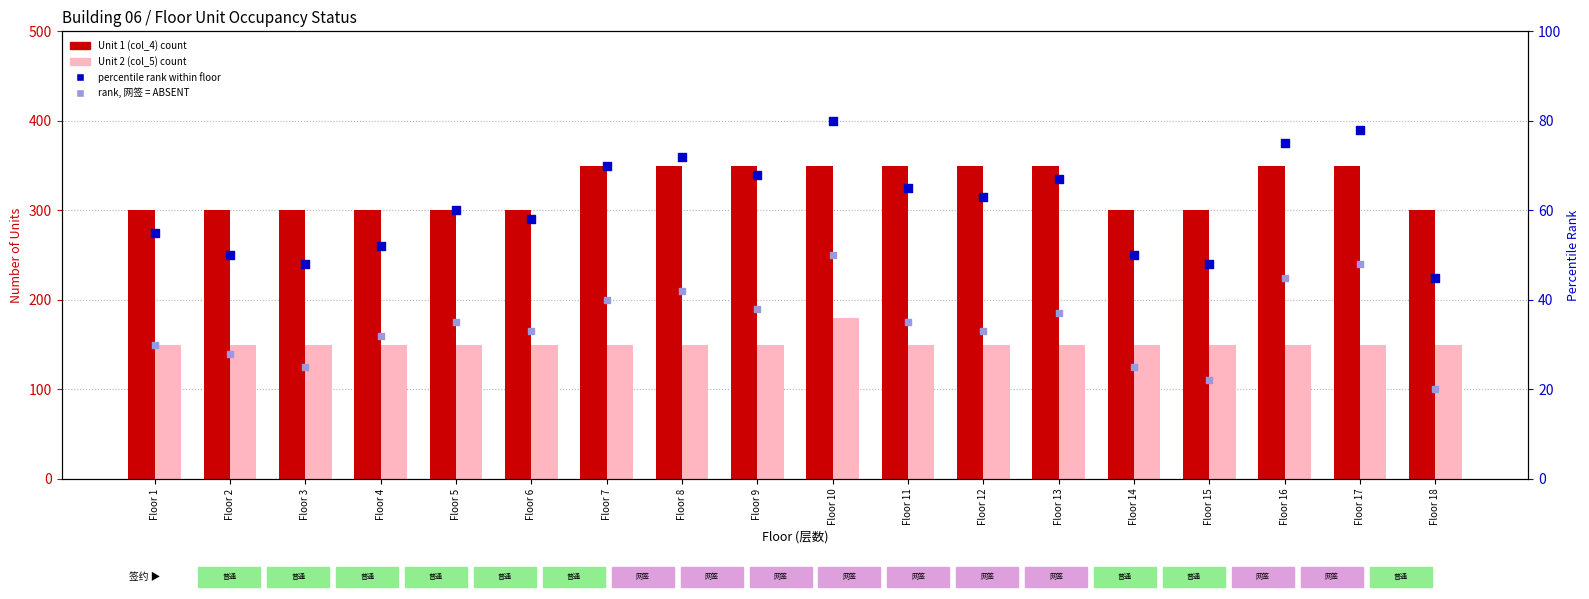

At how many categories does at least one series exceed 187?

18